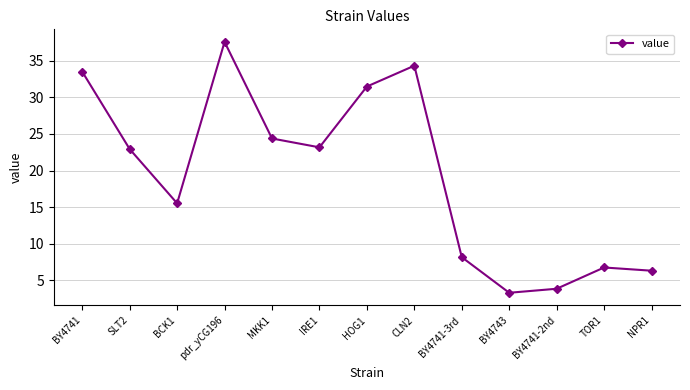

At which category does the data reach its first local peak?

pdr_yCG196